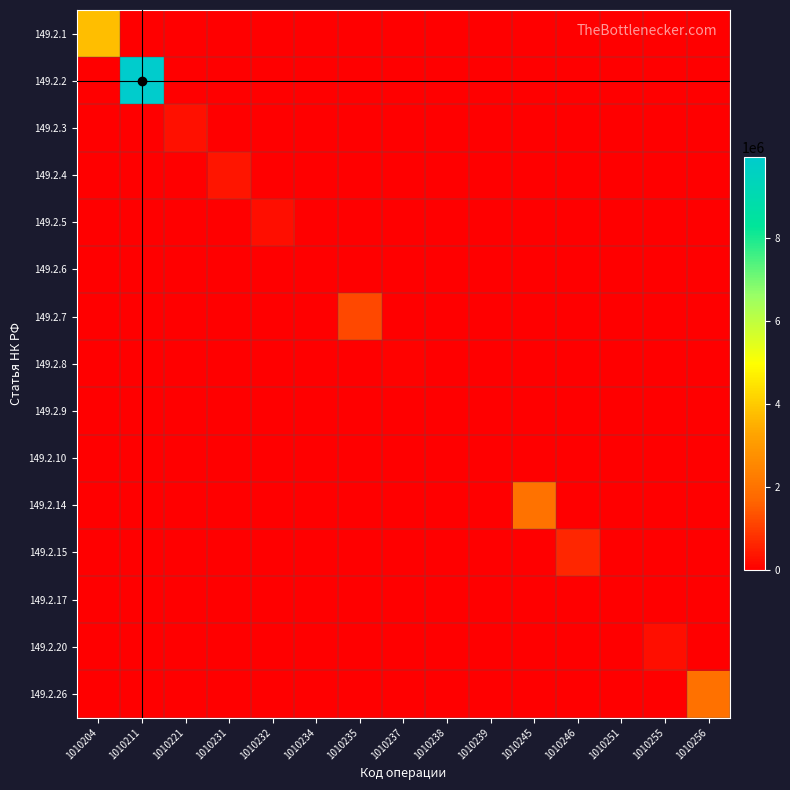

Between 1010234 and 1010235, which series saw the biggest shift?

149.2.7